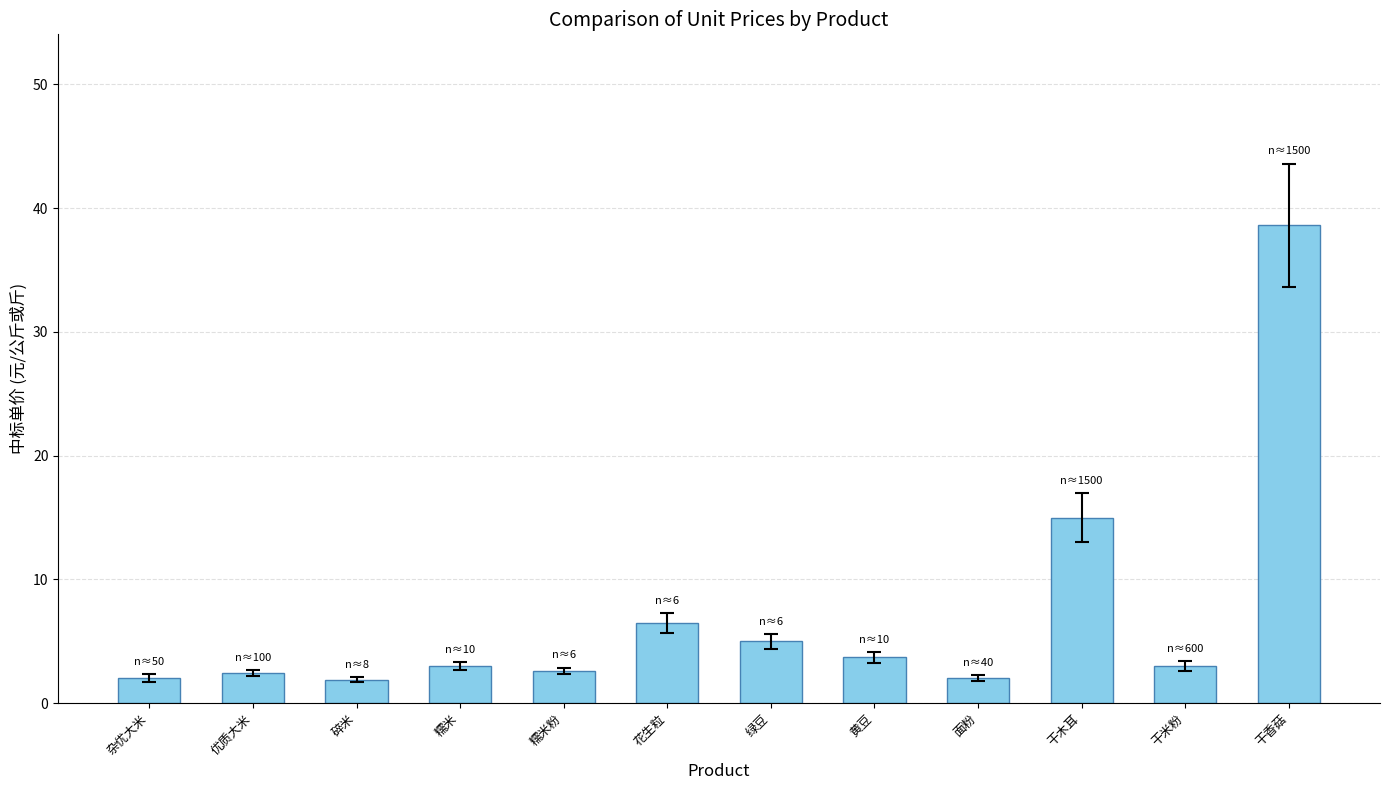

Count the number of categories in the chart.

12